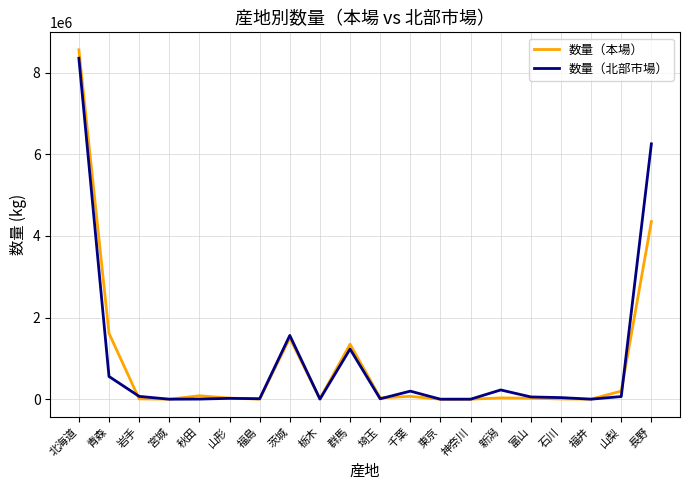

At which label is 数量（北部市場） closest to 4175843?

長野